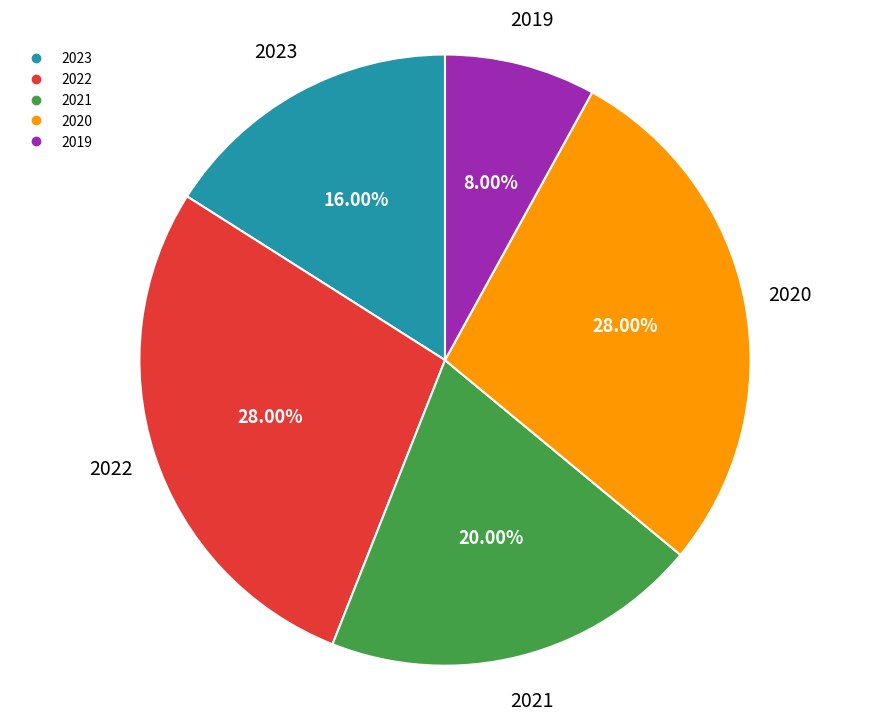

To the nearest percent, what is the difference between the largest and smallest slice percentages?

20%